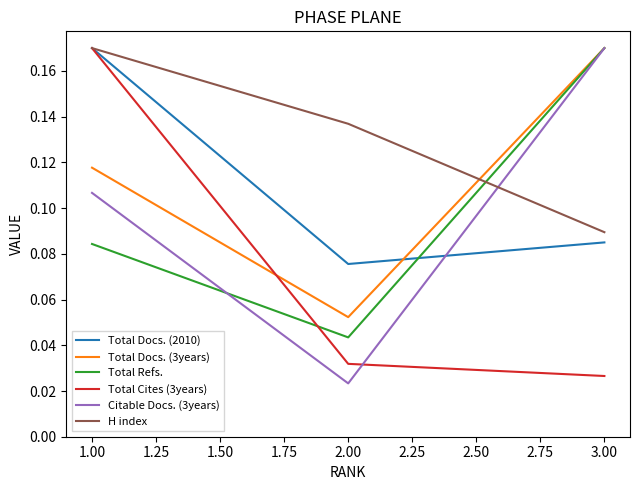

How many Total Docs. (2010) values are between 0 and 1?

3